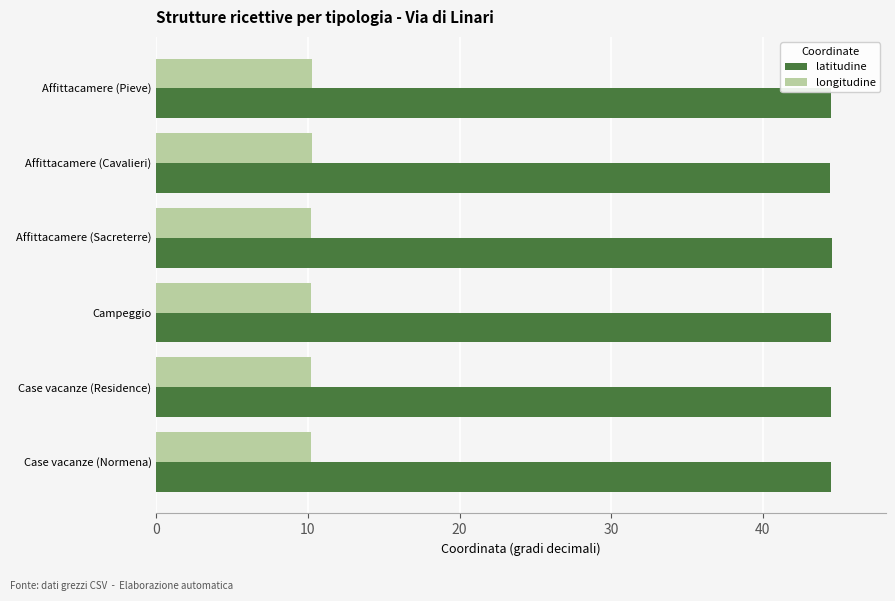

List the series in order of their peak value, highest first.

latitudine, longitudine